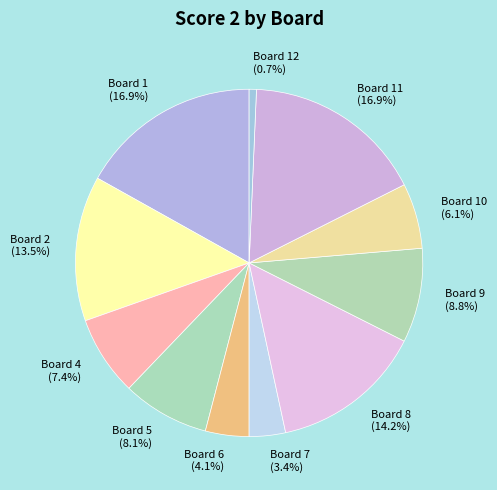

To the nearest percent, what is the difference between the largest and smallest slice percentages?

16%